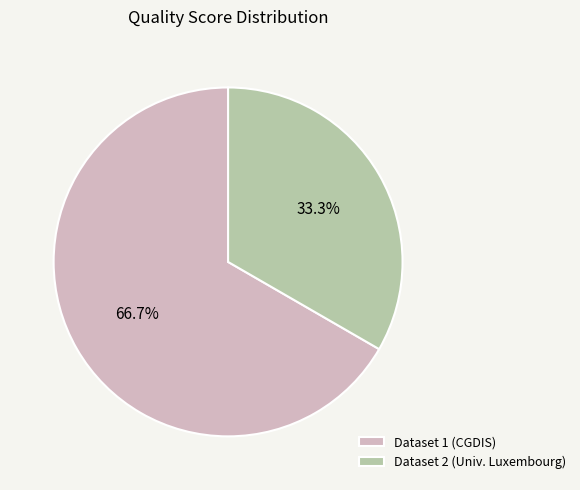

Which category has the smallest portion of the pie?

Dataset 2 (Univ. Luxembourg)